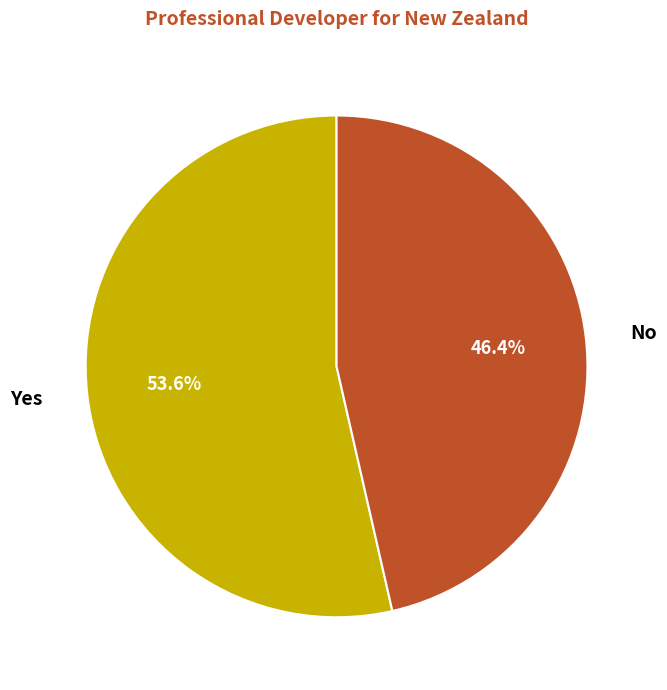

To the nearest percent, what portion does No represent?

46%